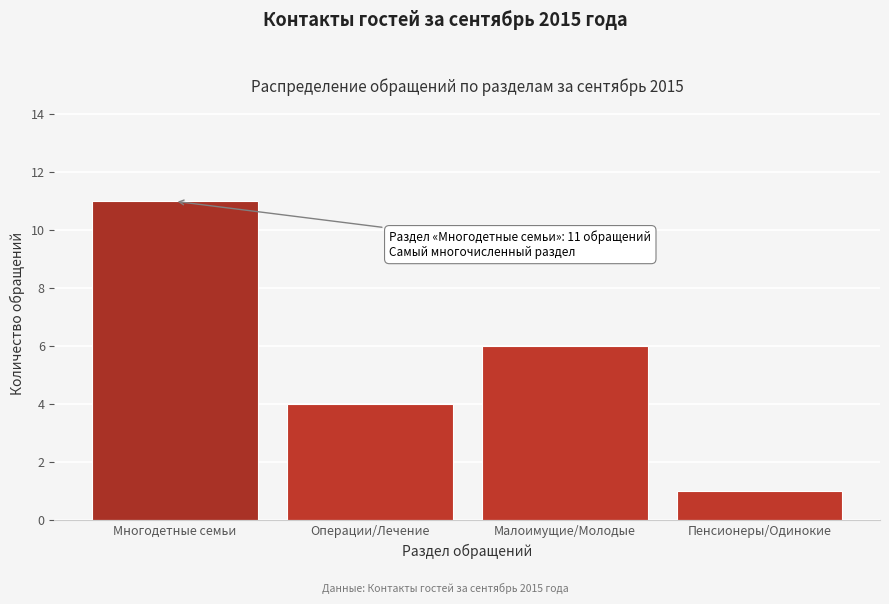

Reading right to left, extract all data points from this chart.

Пенсионеры/Одинокие=1	Малоимущие/Молодые=6	Операции/Лечение=4	Многодетные семьи=11